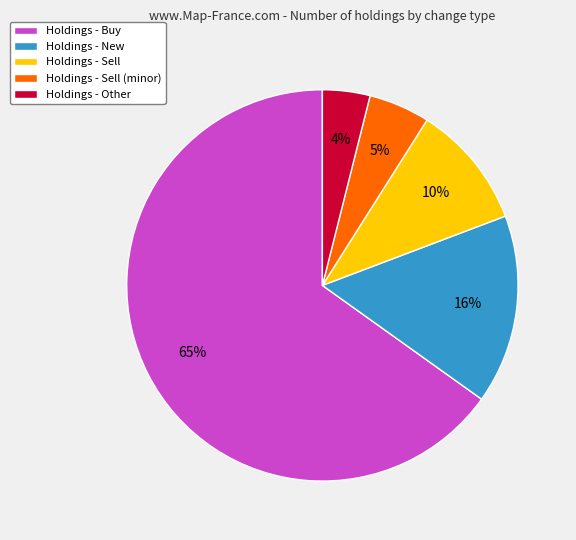

To the nearest percent, what is the difference between the largest and smallest slice percentages?

61%